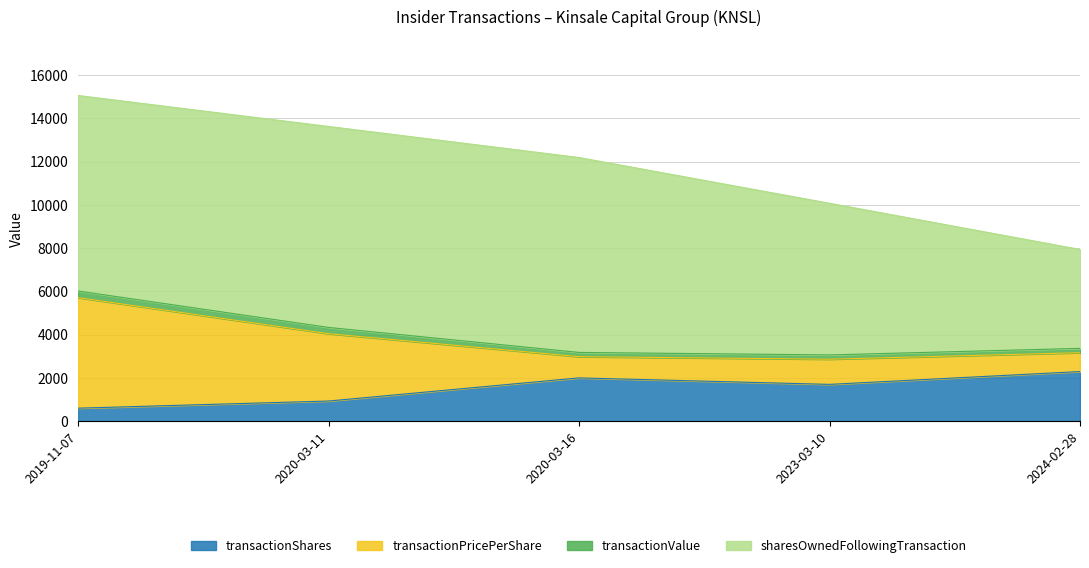

At which category is the sum across all series the highest?

2019-11-07